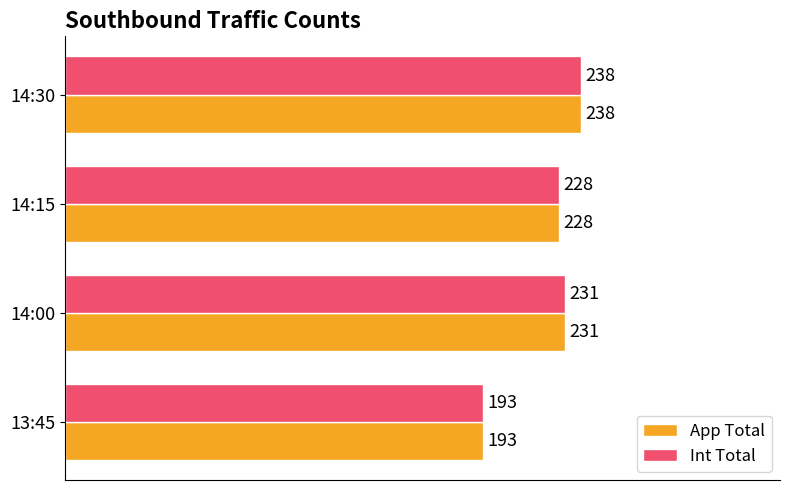

What is the minimum value shown in the chart?

193